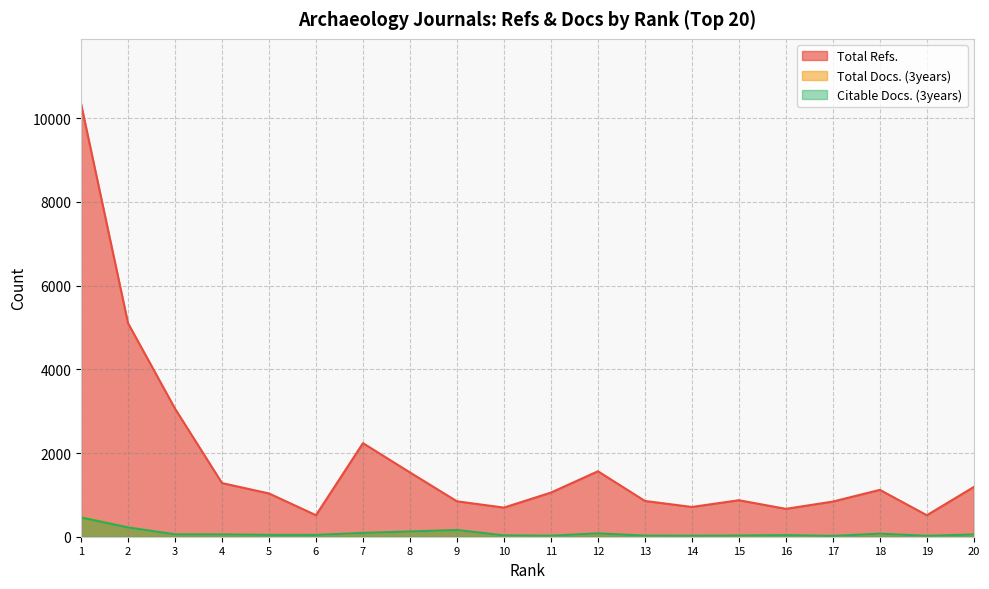

In Total Docs. (3years), how many points are lower than both neighbors (excluding endpoints)?

5